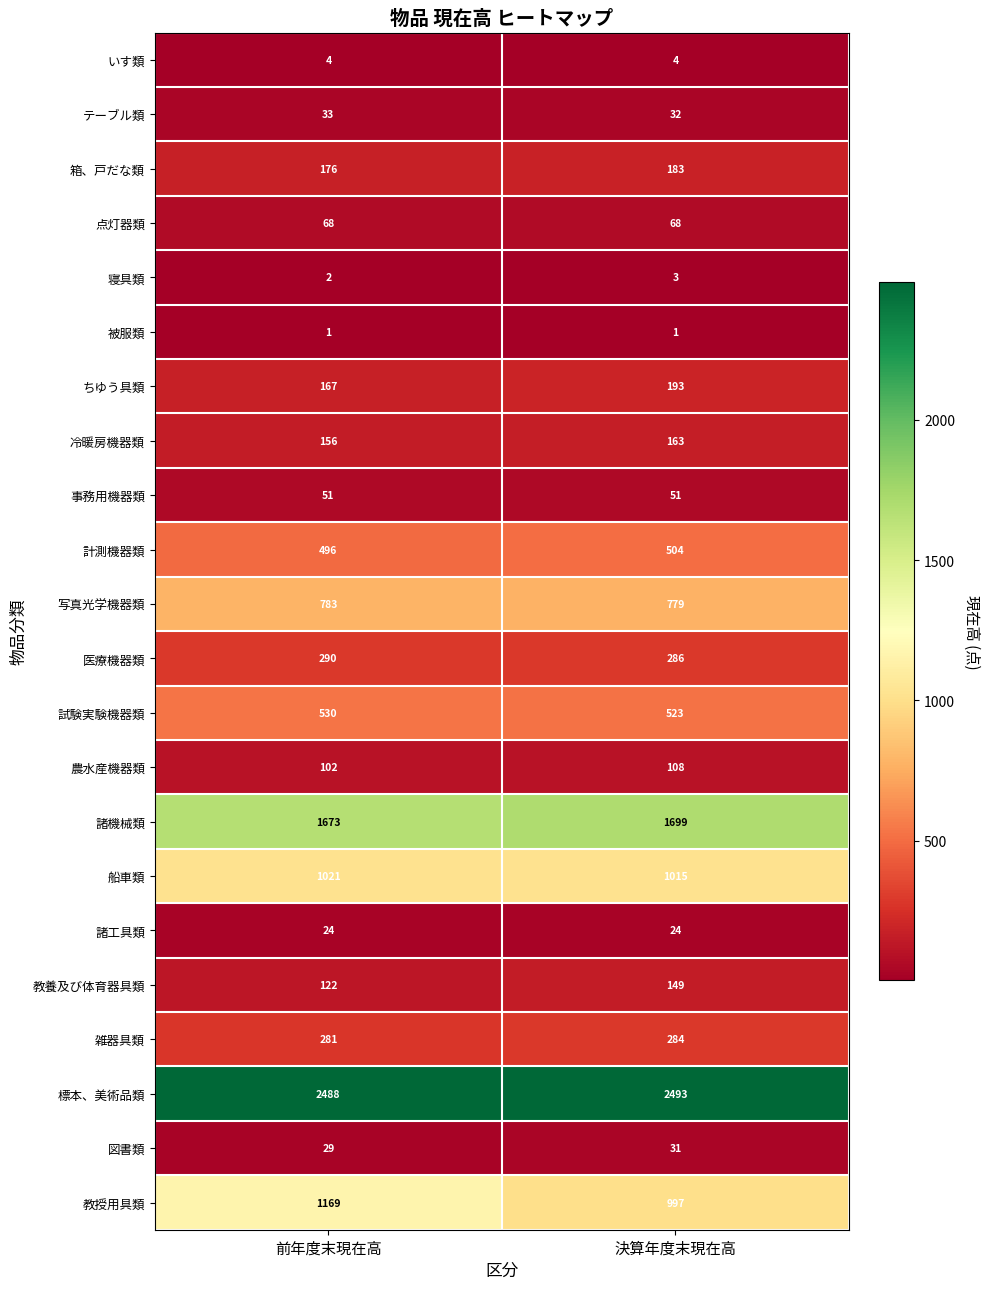

Which series has the largest total across all categories?

標本、美術品類